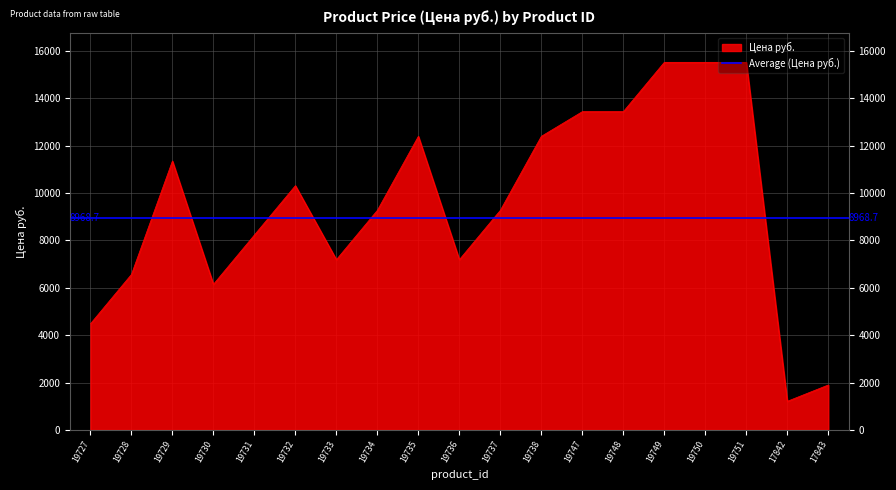

What is the difference between the values at 19735 and 19751?

3126